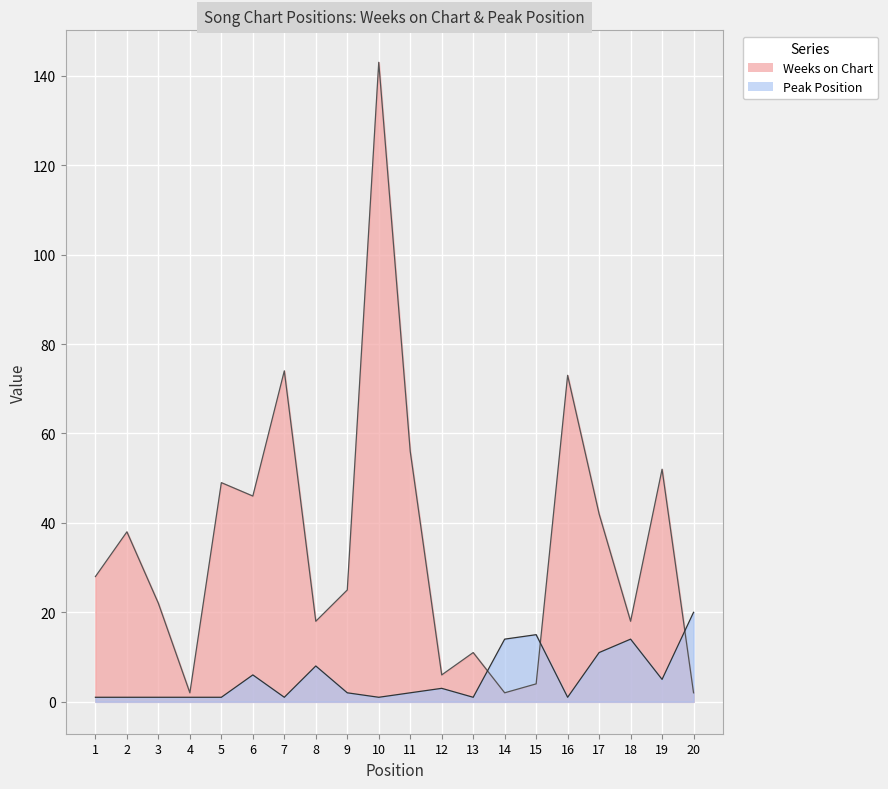

What value does the Peak Position series have at 6?

6